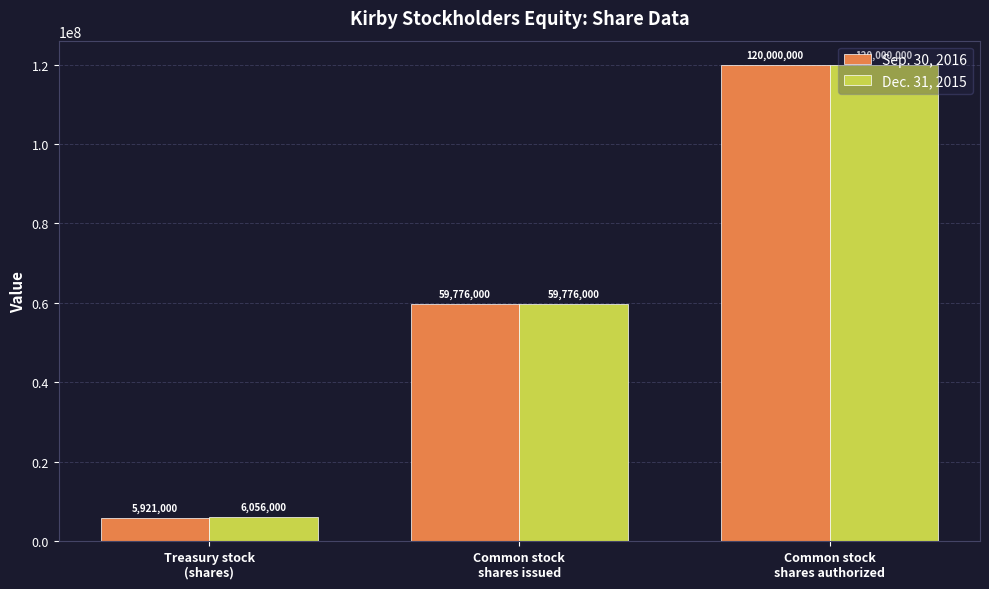

The Sep. 30, 2016 series shows 206284527 at Common stock
shares authorized. True or false?

False